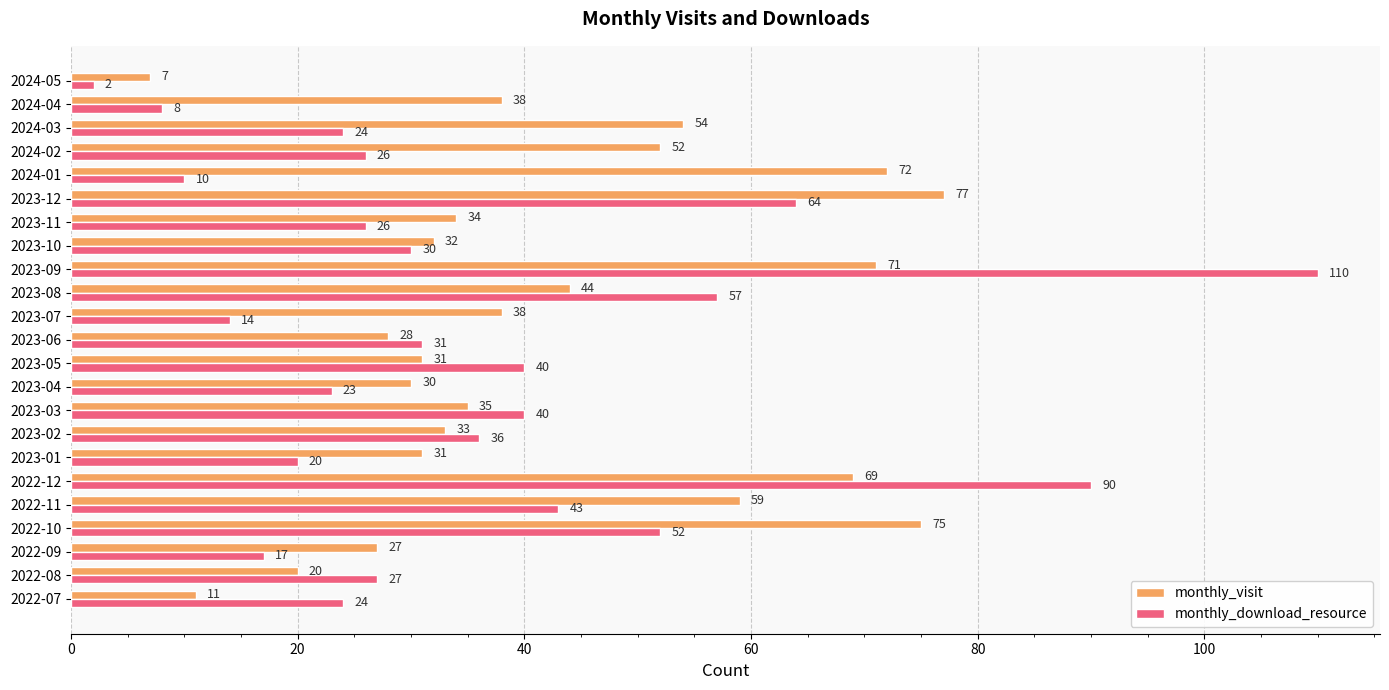

What is the difference between the second highest and second lowest values in the monthly_download_resource series?

82